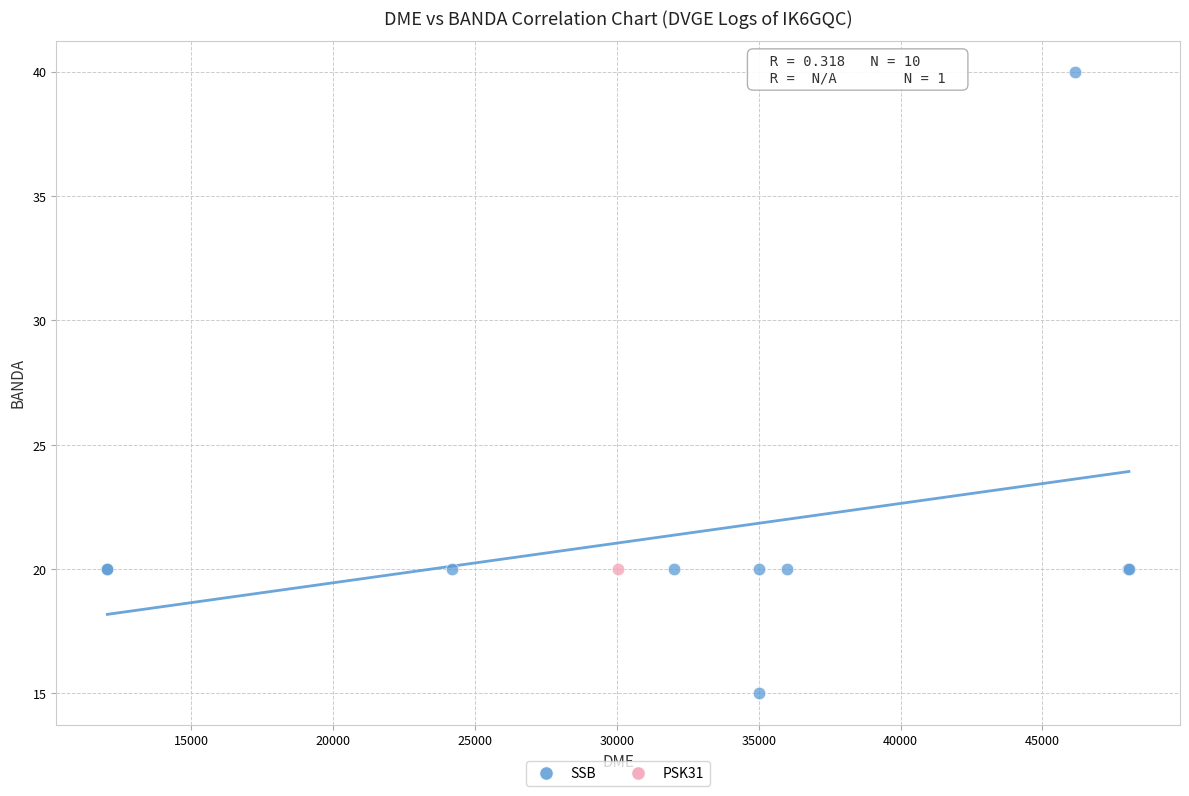

What are all the series names shown in the legend?

SSB, PSK31